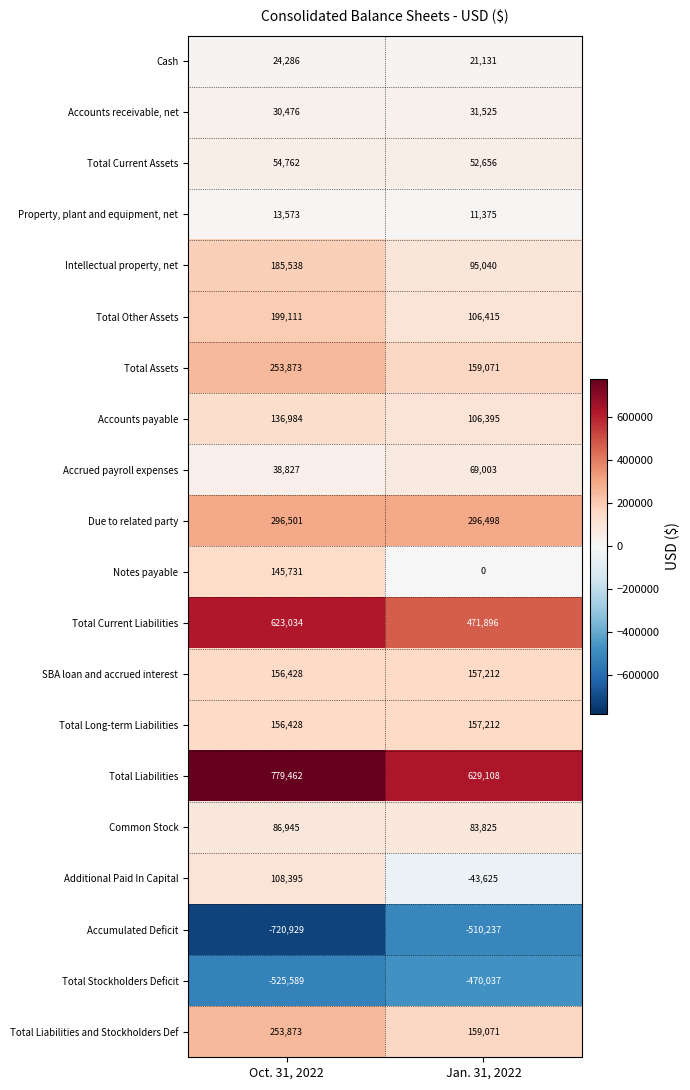

The Cash series shows 24286 at Oct. 31, 2022. True or false?

True